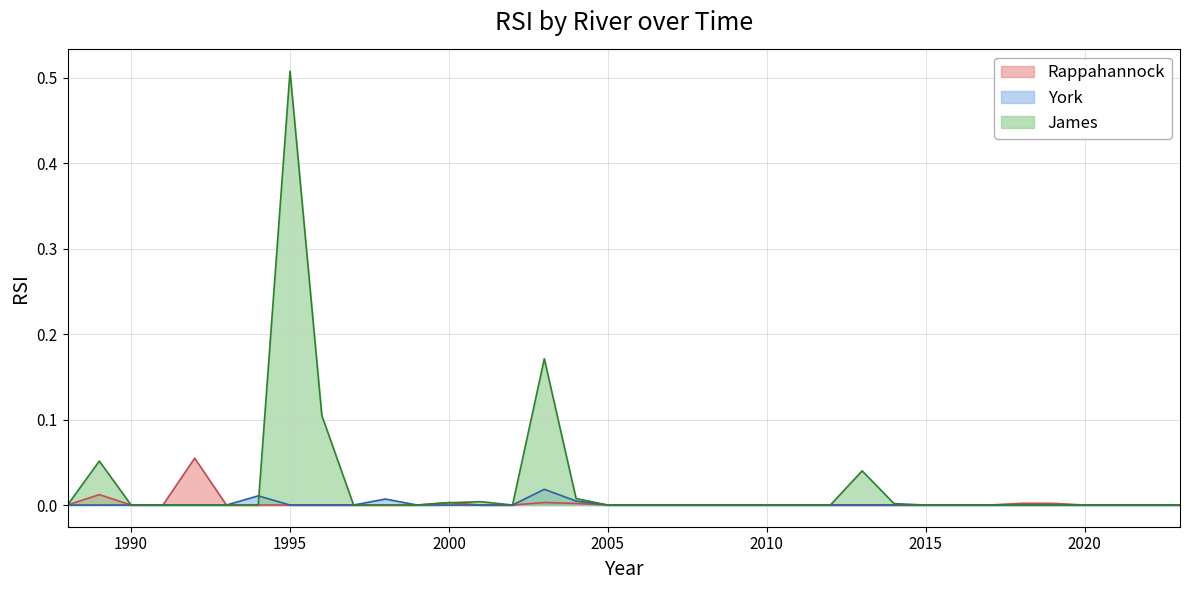

Reading left to right, what are all the values shown in this chart?

Rappahannock: 1988=0.0	1989=0.0	1990=0.0	1991=0.0	1992=0.1	1993=0.0	1994=0.0	1995=0.0	1996=0.0	1997=0.0	1998=0.0	1999=0.0	2000=0.0	2001=0.0	2002=0.0	2003=0.0	2004=0.0	2005=0.0	2006=0.0	2007=0.0	2008=0.0	2009=0.0	2010=0.0	2011=0.0	2012=0.0	2013=0.0	2014=0.0	2015=0.0	2016=0.0	2017=0.0	2018=0.0	2019=0.0	2020=0.0	2021=0.0	2022=0.0	2023=0.0
York: 1988=0.0	1989=0.0	1990=0.0	1991=0.0	1992=0.0	1993=0.0	1994=0.0	1995=0.0	1996=0.0	1997=0.0	1998=0.0	1999=0.0	2000=0.0	2001=0.0	2002=0.0	2003=0.0	2004=0.0	2005=0.0	2006=0.0	2007=0.0	2008=0.0	2009=0.0	2010=0.0	2011=0.0	2012=0.0	2013=0.0	2014=0.0	2015=0.0	2016=0.0	2017=0.0	2018=0.0	2019=0.0	2020=0.0	2021=0.0	2022=0.0	2023=0.0
James: 1988=0.0	1989=0.1	1990=0.0	1991=0.0	1992=0.0	1993=0.0	1994=0.0	1995=0.5	1996=0.1	1997=0.0	1998=0.0	1999=0.0	2000=0.0	2001=0.0	2002=0.0	2003=0.2	2004=0.0	2005=0.0	2006=0.0	2007=0.0	2008=0.0	2009=0.0	2010=0.0	2011=0.0	2012=0.0	2013=0.0	2014=0.0	2015=0.0	2016=0.0	2017=0.0	2018=0.0	2019=0.0	2020=0.0	2021=0.0	2022=0.0	2023=0.0